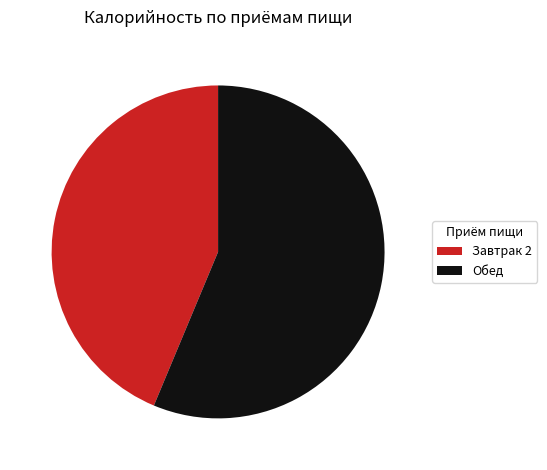

Is the sum of Обед and Завтрак 2 greater than half?

Yes